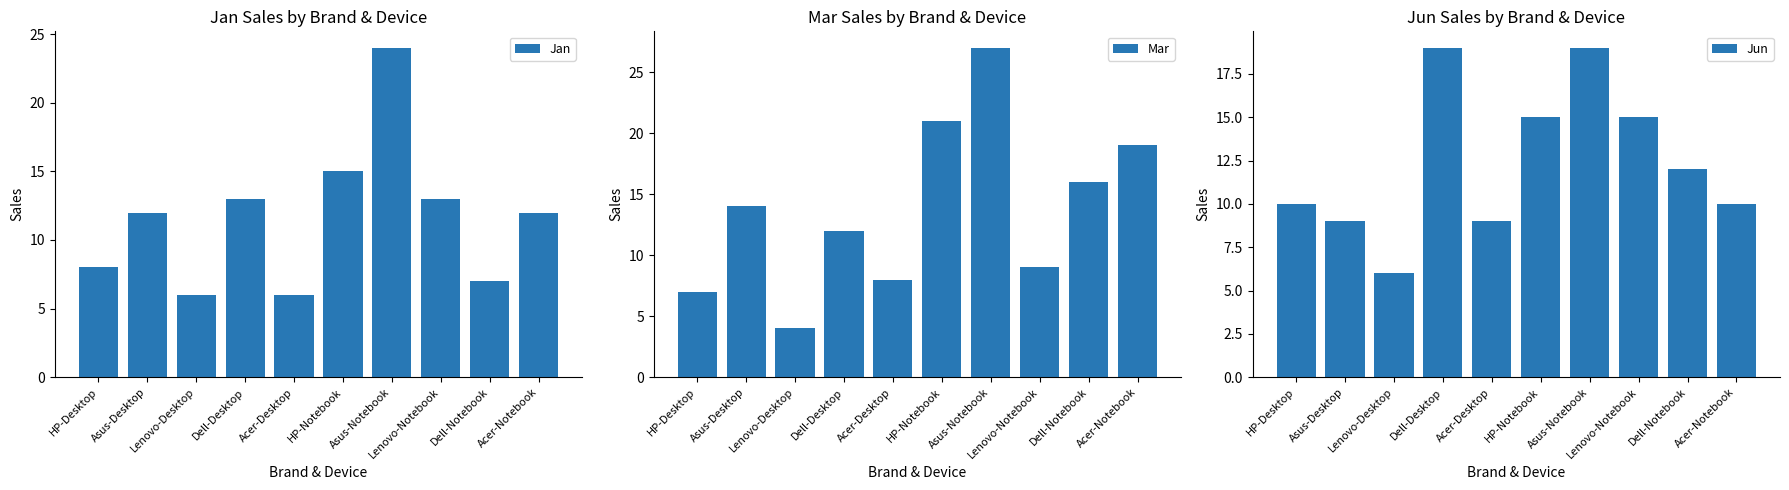

What is the maximum value for Mar?

27